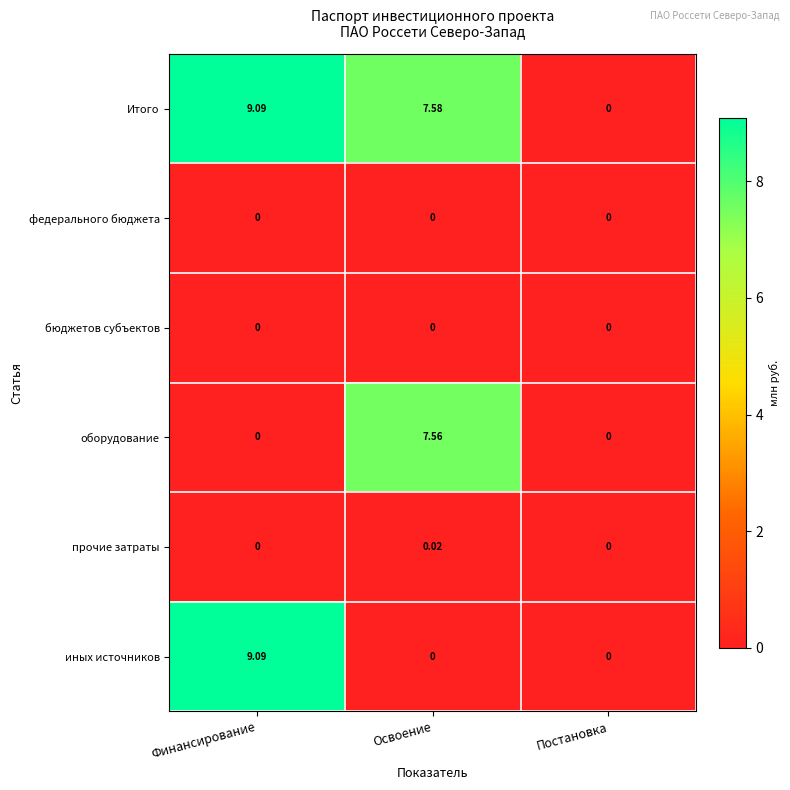

Where is Итого nearest to the value 4?

Освоение